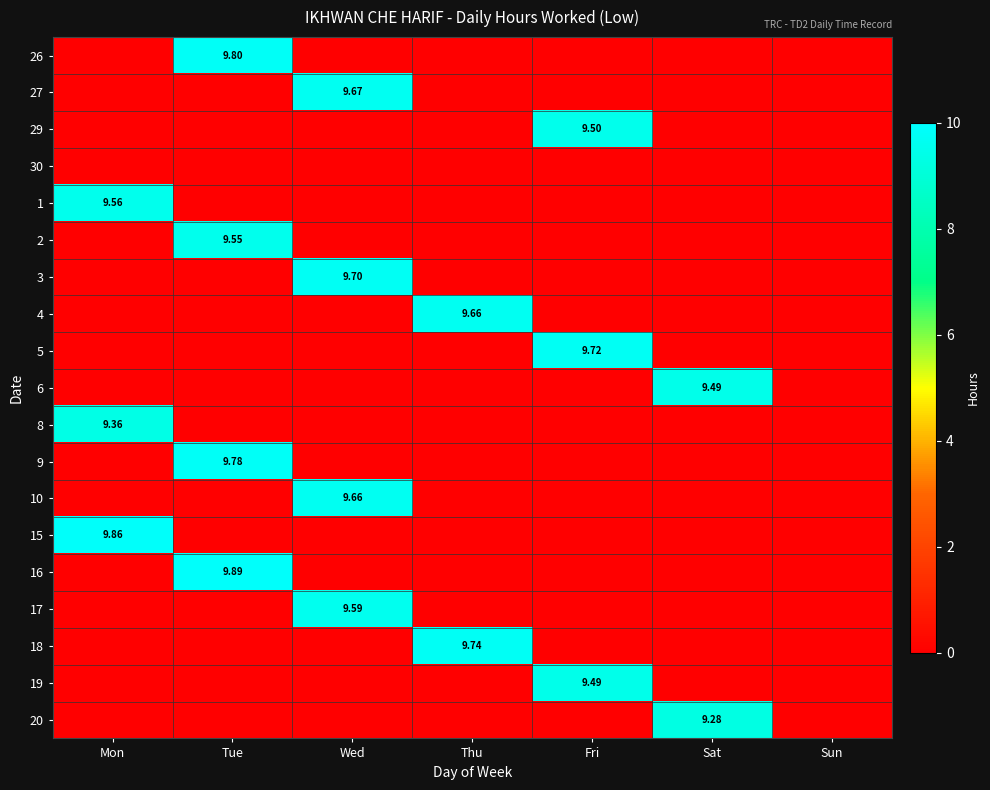

Rank the series by their maximum value, from highest to lowest.

16, 15, 26, 9, 18, 5, 3, 27, 4, 10, 17, 1, 2, 29, 6, 19, 8, 20, 30